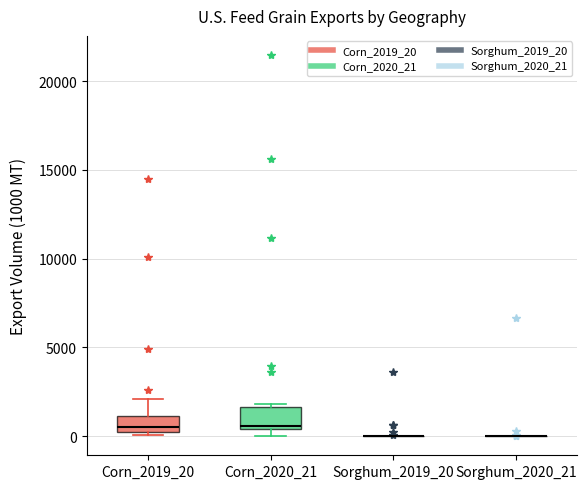

Reading left to right, transcribe this box plot: for each box, give where its median line is, the range the box spans, and where its two whiskers end, as read against the y-axis. The values are not printed on the chart, so give them approximately, as read against the axis.

Corn_2019_20: median 500 (just above the box's lower edge), box 500 to 1000, whiskers 0 to 2000
Corn_2020_21: median 500 (just above the box's lower edge), box 500 to 1500, whiskers 0 to 2000
Sorghum_2019_20: box collapsed to a line at 0, whiskers 0 to 0
Sorghum_2020_21: box collapsed to a line at 0, whiskers 0 to 0